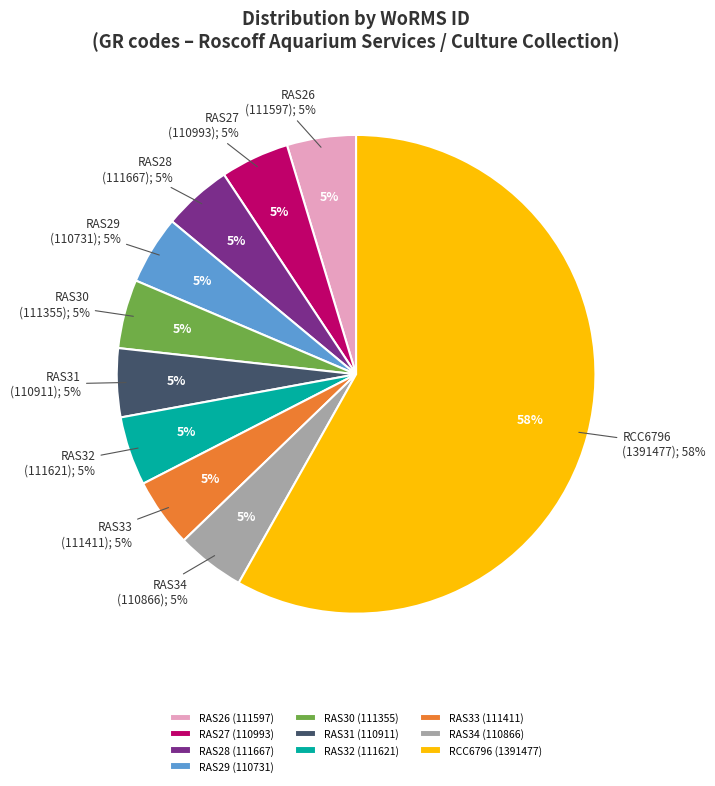

Is it true that RCC6796 (1391477) is 50% of the pie?

False